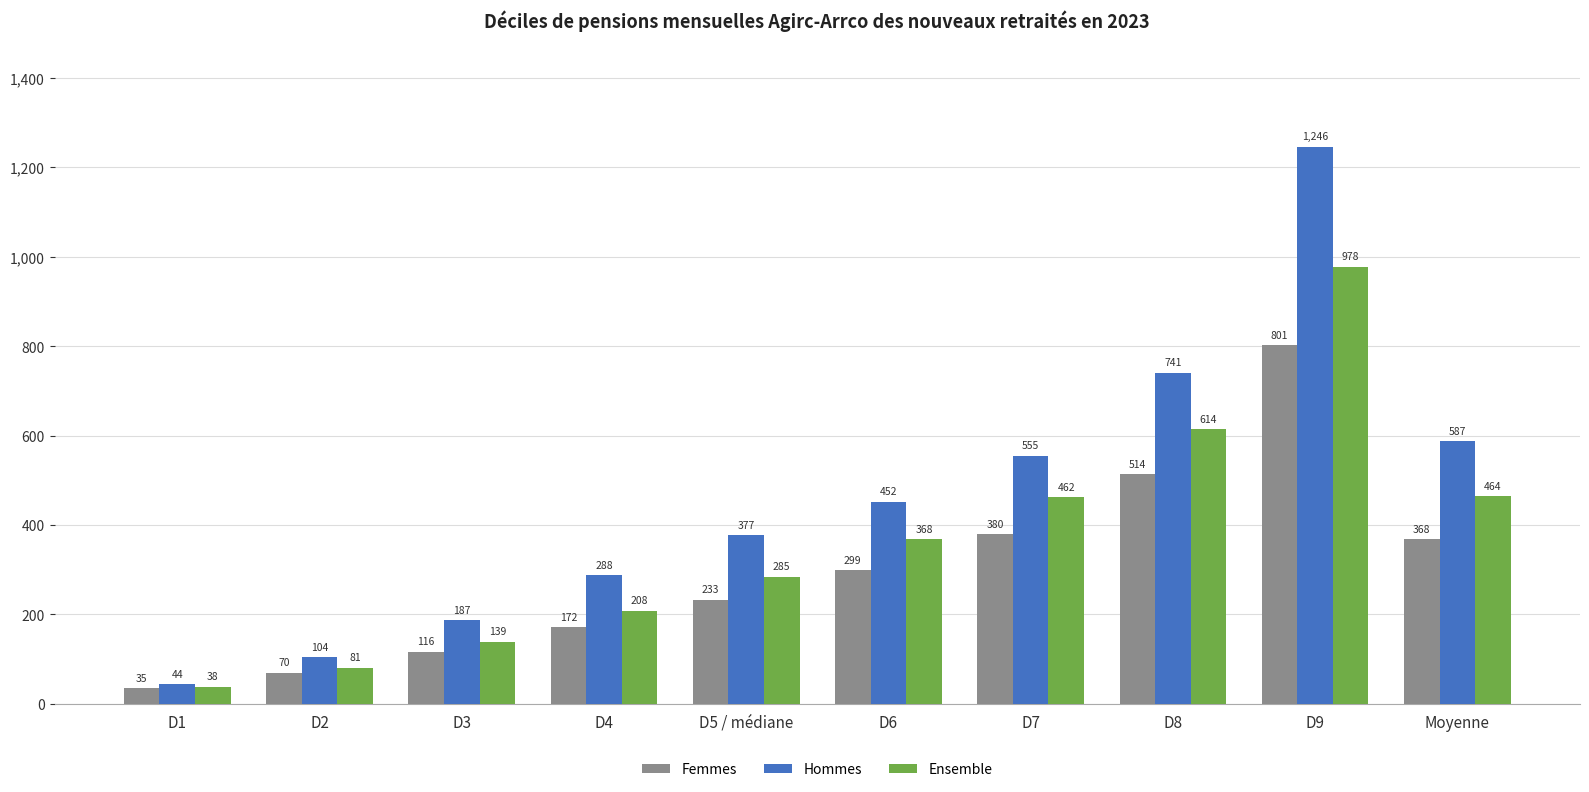

Between D2 and D8, which series saw the biggest shift?

Hommes